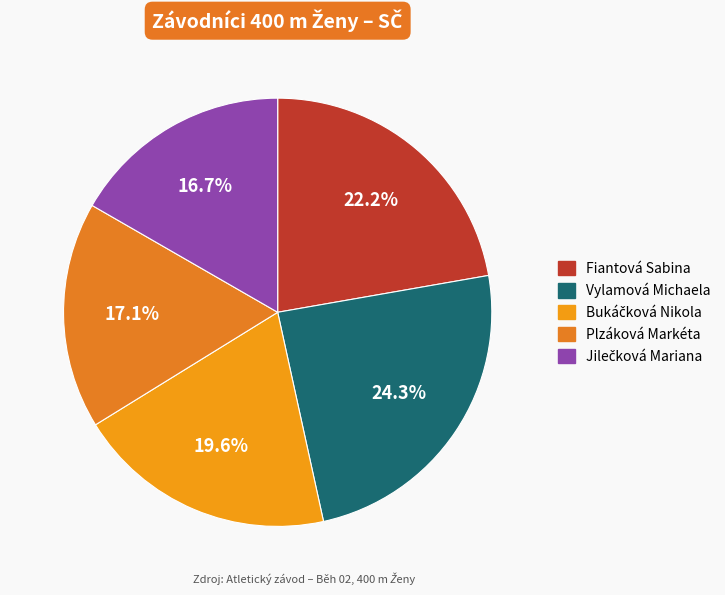

To the nearest percent, what is the difference between the largest and smallest slice percentages?

8%